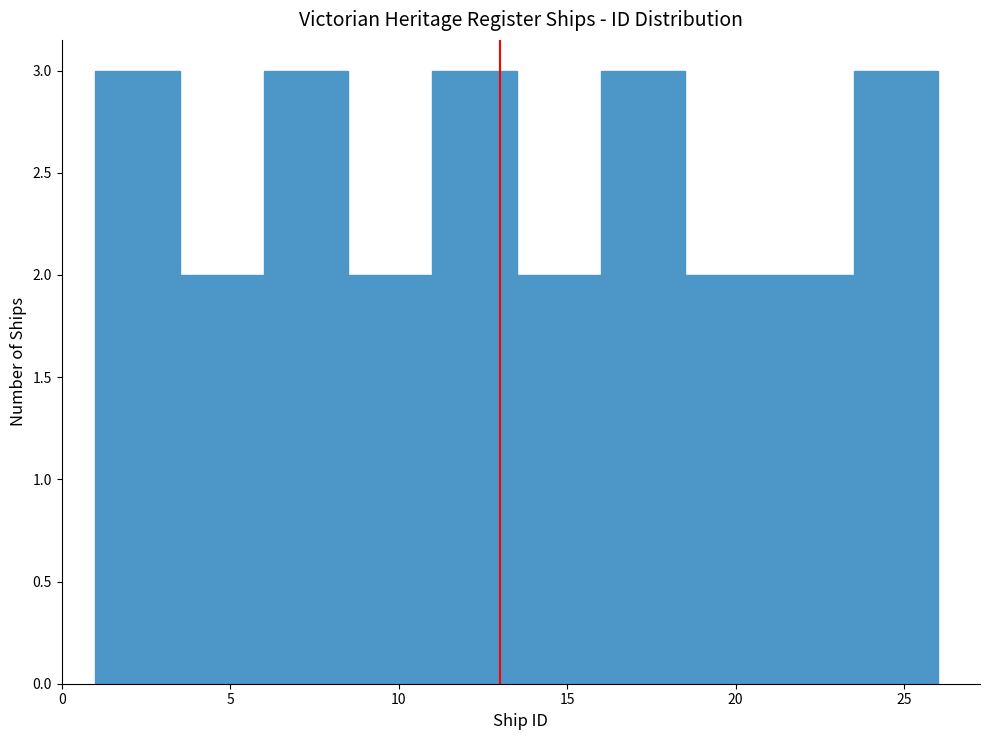

Reading left to right, transcribe this chart: for each bar, give the range it covers on the x-axis and its height. The values are not printed on the chart, so give them approximately, as read against the axis.

1.0 to 3.5: 3
3.5 to 6.0: 2
6.0 to 8.5: 3
8.5 to 11.0: 2
11.0 to 13.5: 3
13.5 to 16.0: 2
16.0 to 18.5: 3
18.5 to 21.0: 2
21.0 to 23.5: 2
23.5 to 26.0: 3